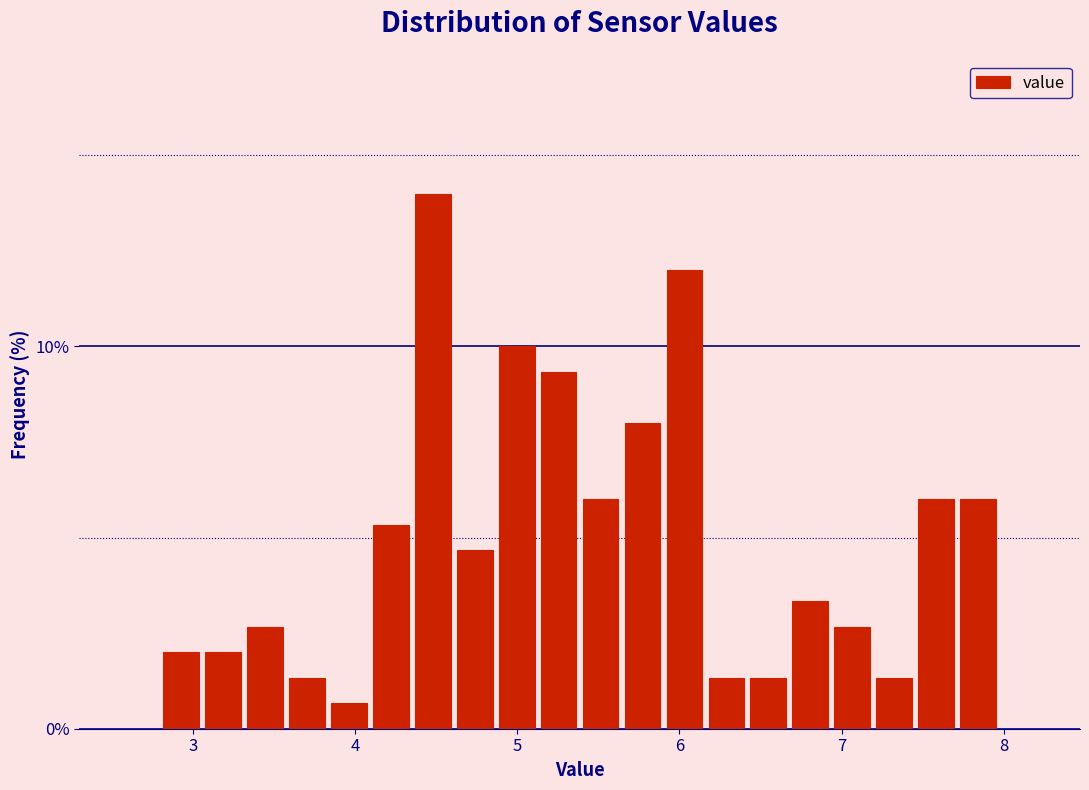

Around what value on the x-axis is the tallest bar? Give the approximate position of its centre, as read against the axis.

4.5